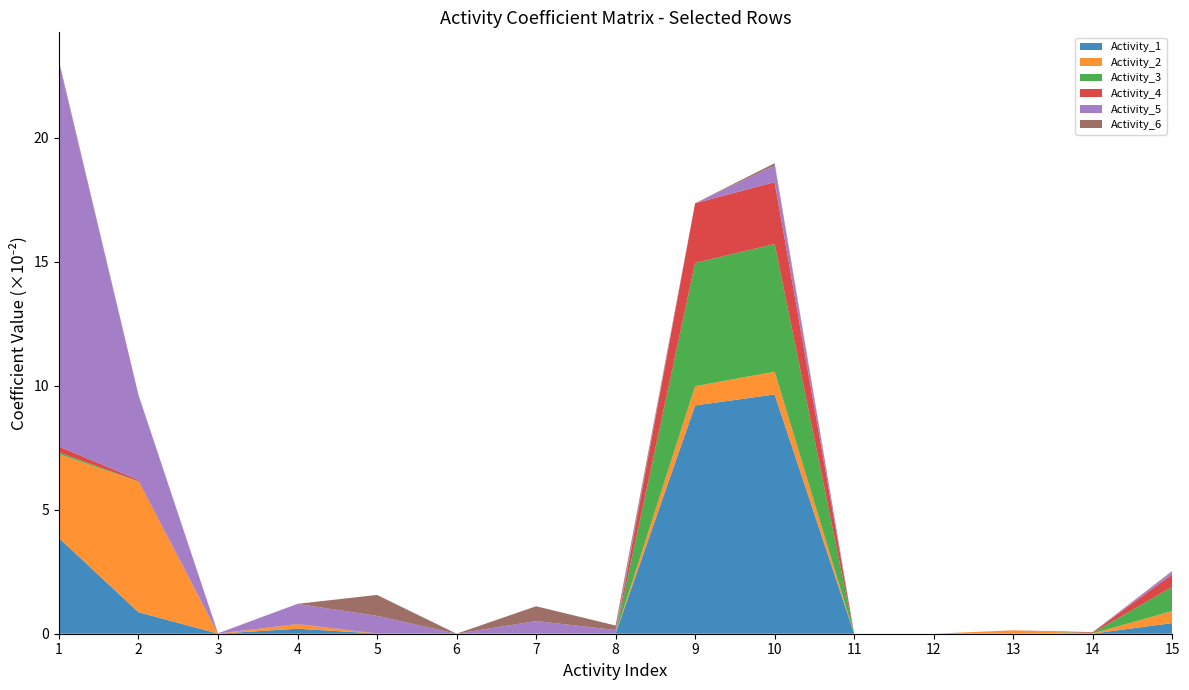

Reading left to right, list all the values displayed in this chart.

Activity_1: 1=0.0	2=0.0	3=0.0	4=0.0	5=0.0	6=0.0	7=0.0	8=0.0	9=0.1	10=0.1	11=0.0	12=0.0	13=0.0	14=0.0	15=0.0
Activity_2: 1=0.0	2=0.1	3=0.0	4=0.0	5=0.0	6=0.0	7=0.0	8=0.0	9=0.0	10=0.0	11=0.0	12=0.0	13=0.0	14=0.0	15=0.0
Activity_3: 1=0.0	2=0.0	3=0.0	4=0.0	5=0.0	6=0.0	7=0.0	8=0.0	9=0.0	10=0.1	11=0.0	12=0.0	13=0.0	14=0.0	15=0.0
Activity_4: 1=0.0	2=0.0	3=0.0	4=0.0	5=0.0	6=0.0	7=0.0	8=0.0	9=0.0	10=0.0	11=0.0	12=0.0	13=0.0	14=0.0	15=0.0
Activity_5: 1=0.2	2=0.0	3=0.0	4=0.0	5=0.0	6=0.0	7=0.0	8=0.0	9=0.0	10=0.0	11=0.0	12=0.0	13=0.0	14=0.0	15=0.0
Activity_6: 1=0.0	2=0.0	3=0.0	4=0.0	5=0.0	6=0.0	7=0.0	8=0.0	9=0.0	10=0.0	11=0.0	12=0.0	13=0.0	14=0.0	15=0.0